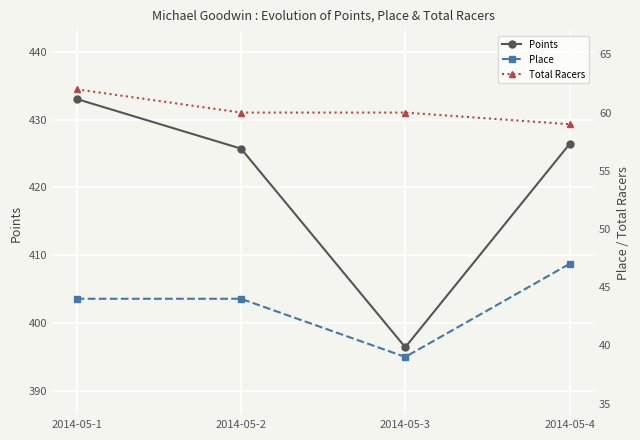

At 2014-05-3, list the series in order from largest to smallest.

Points, Total Racers, Place